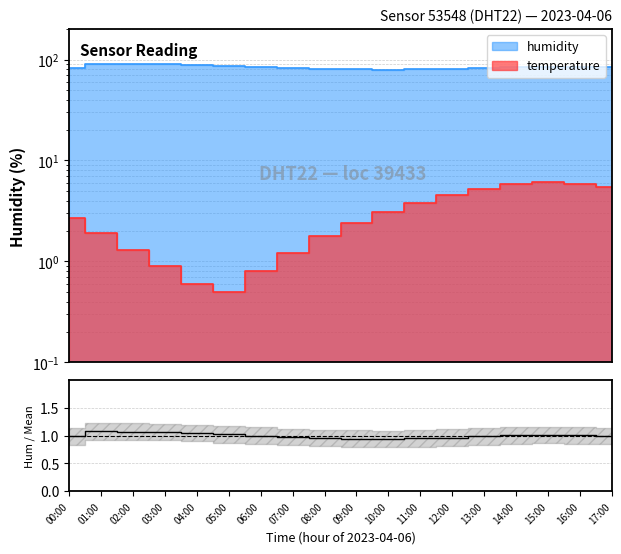

What position from the right is 03:00?

15